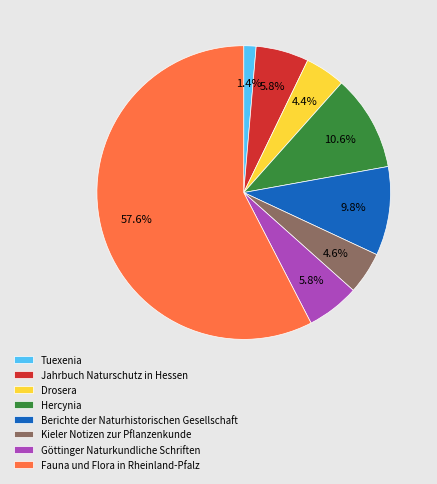

What portion of the pie excludes Tuexenia?

98.6%